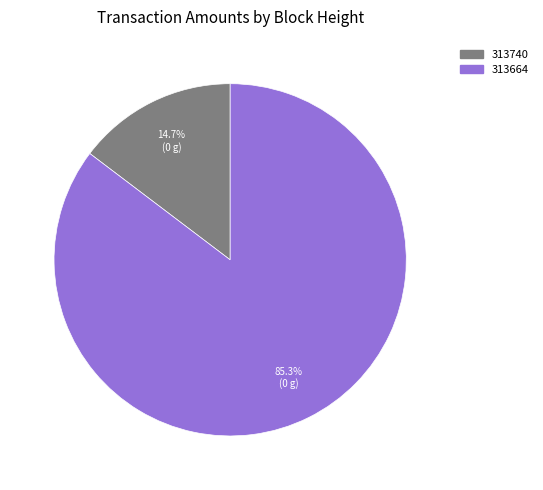

True or false: 313664 accounts for 85% of the total.

True